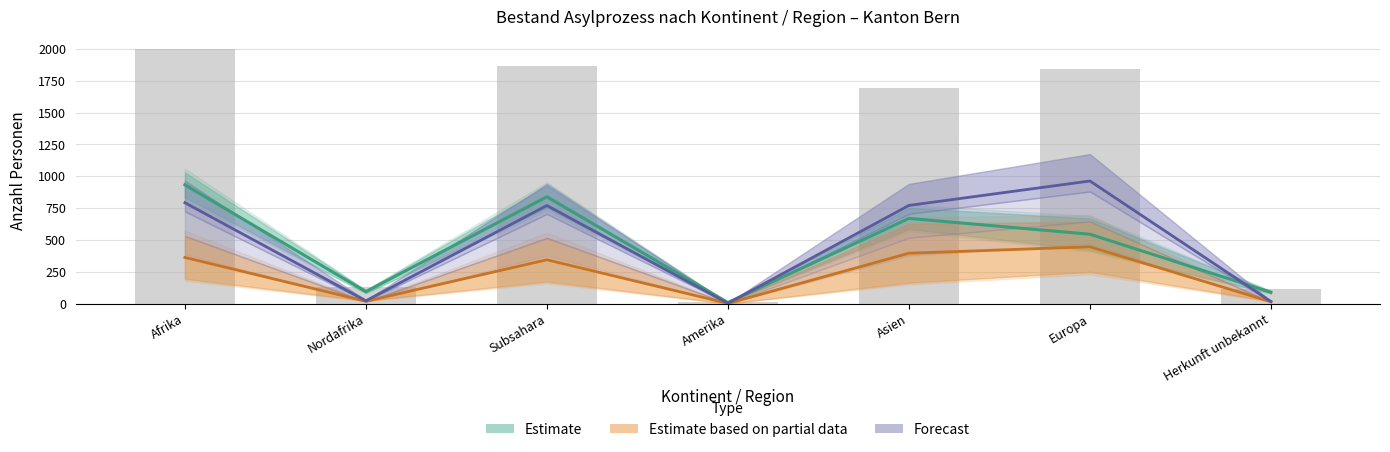

What is the average value?

1094